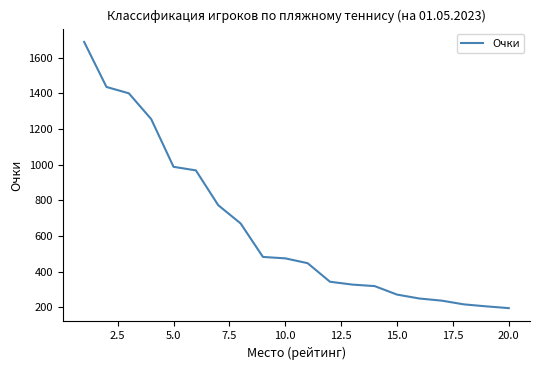

How many categories are shown in the chart?

20